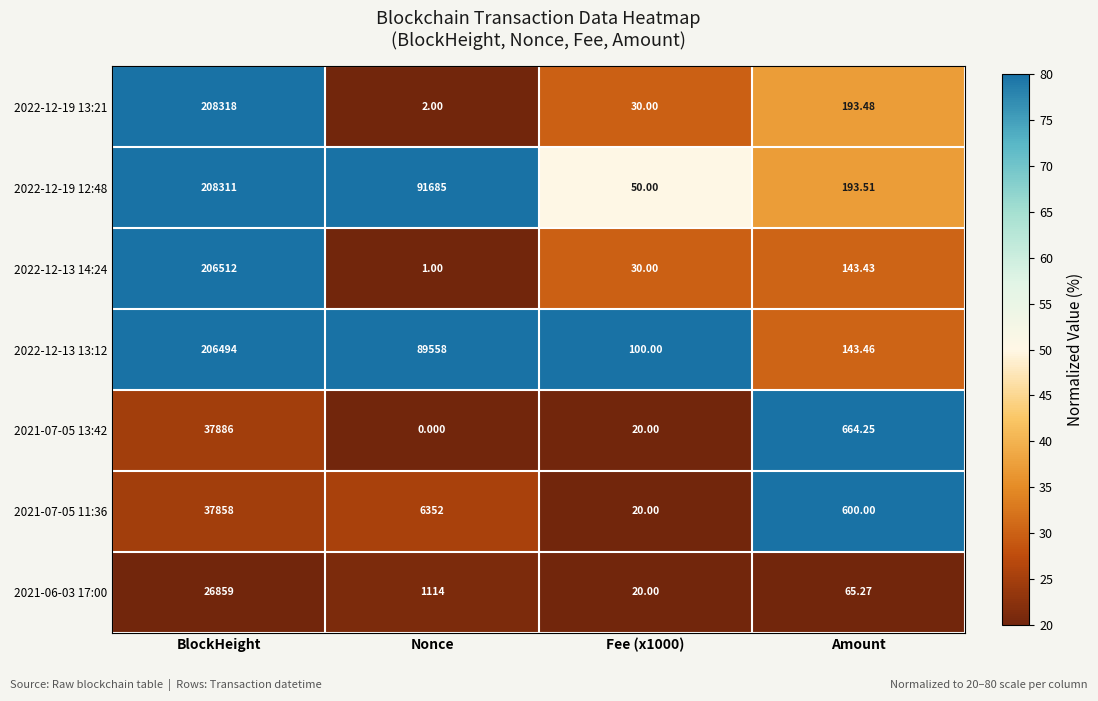

Which category has the lowest value across all series?

Nonce